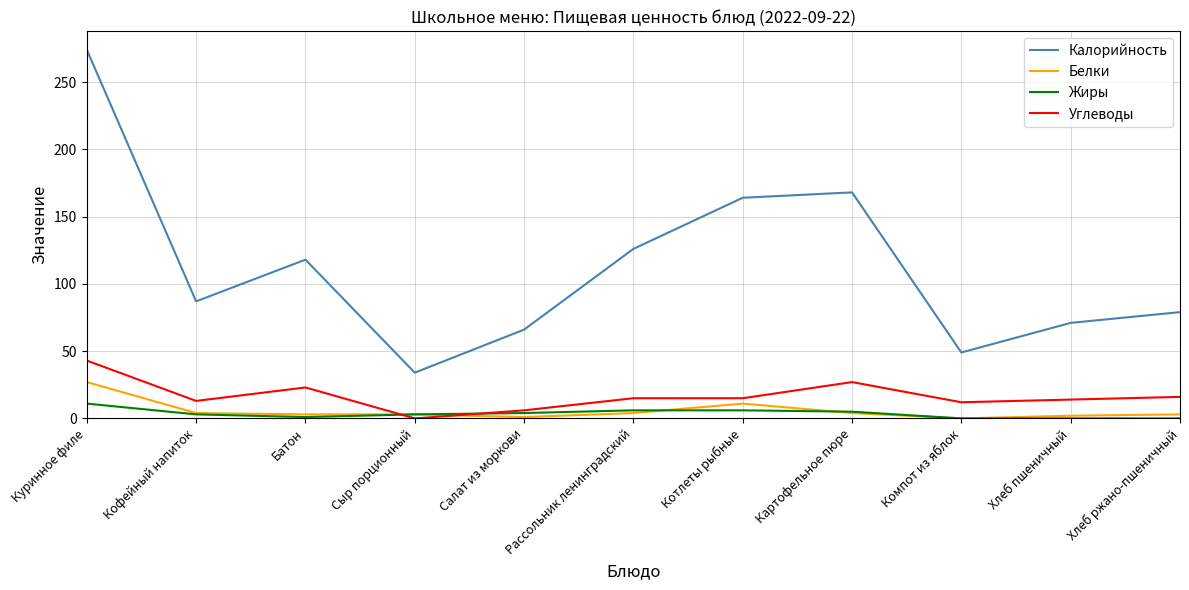

Is it true that Калорийность equals 72 at Батон?

False